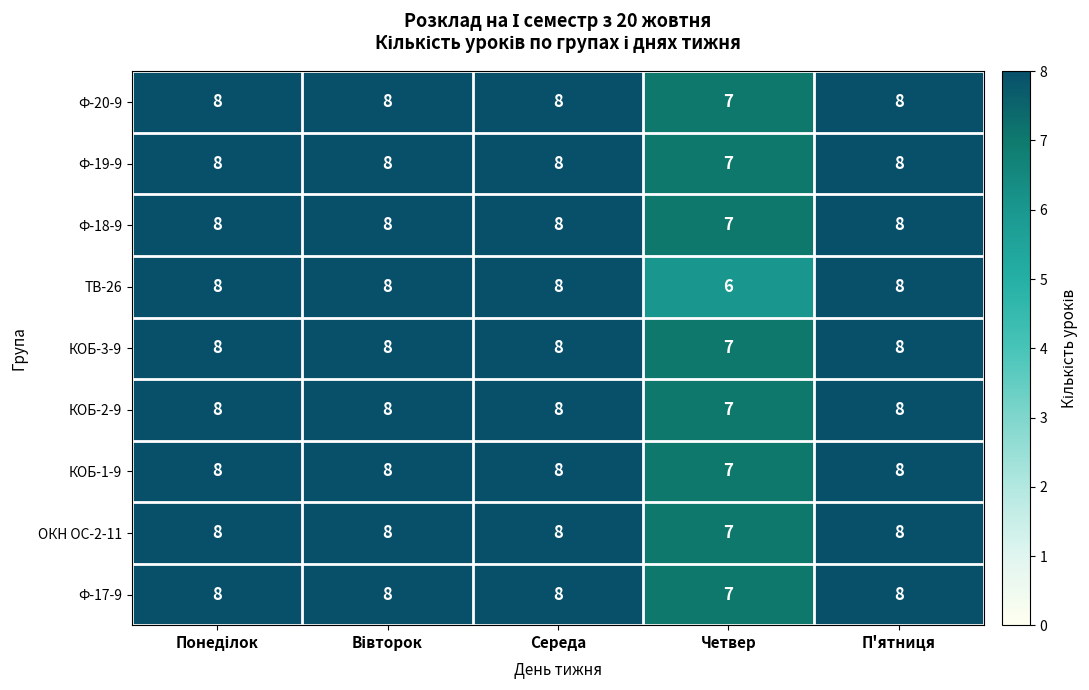

At which label is КОБ-1-9 closest to 7?

Четвер